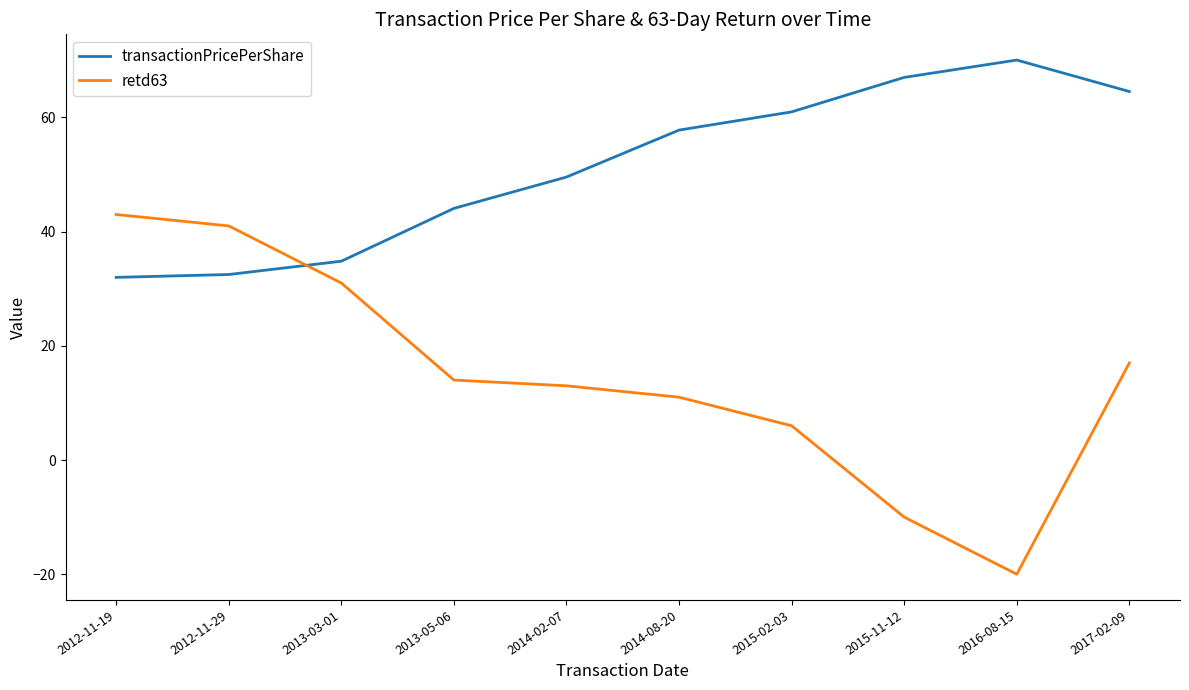

Rank the series by their maximum value, from lowest to highest.

retd63, transactionPricePerShare